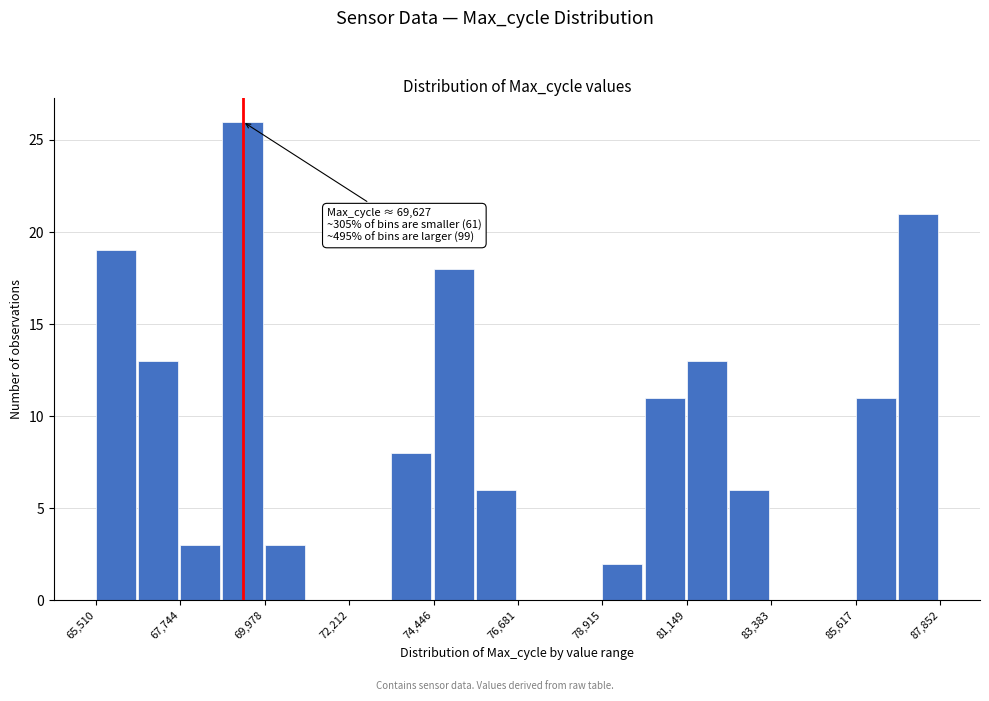

Around what value on the x-axis is the tallest bar? Give the approximate position of its centre, as read against the axis.

69500